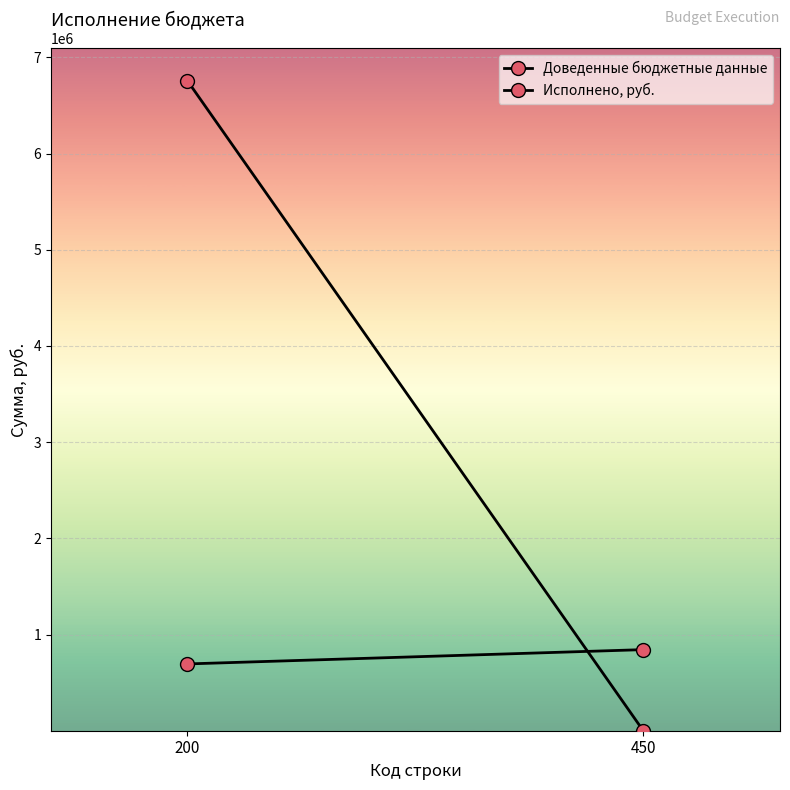

How many lines are shown in the chart?

2